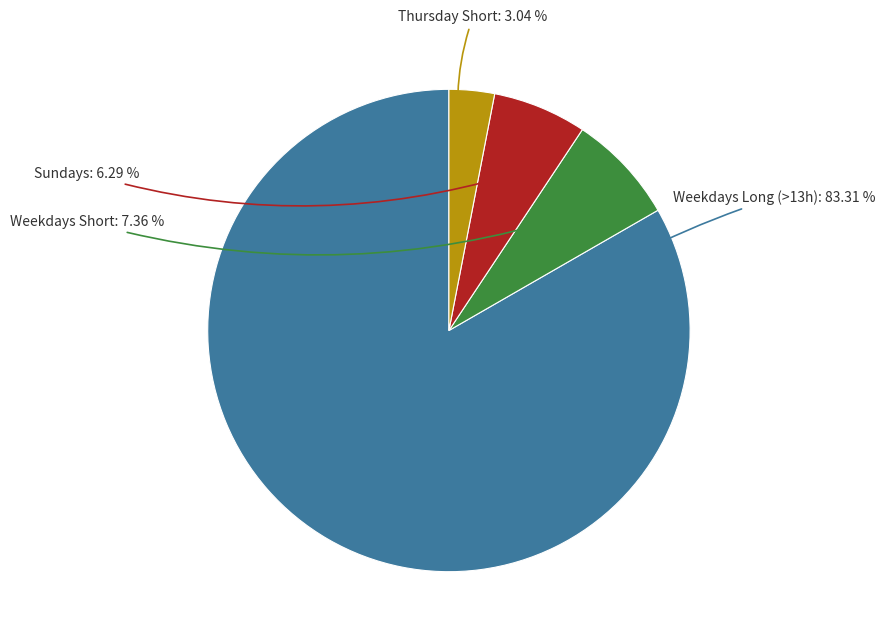

Count the number of slices in the pie.

4